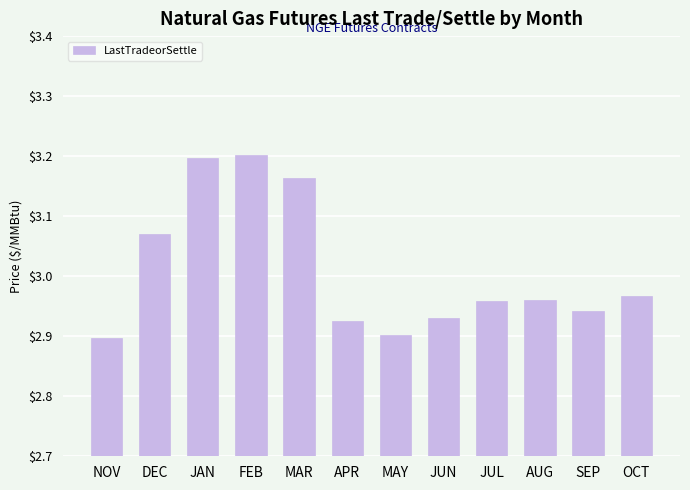

Count the number of data series in this chart.

1